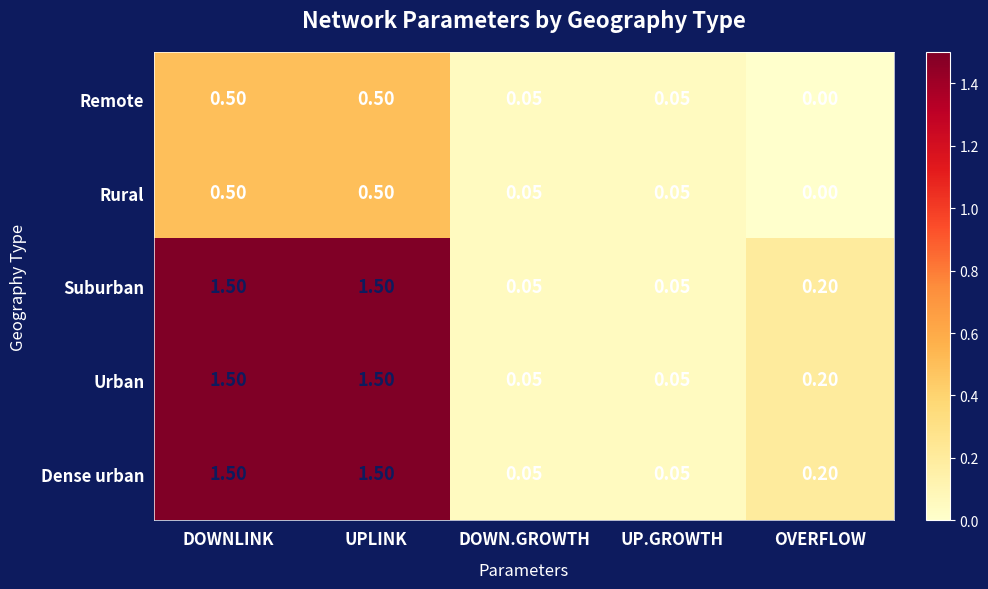

At which label does Rural reach its minimum?

OVERFLOW